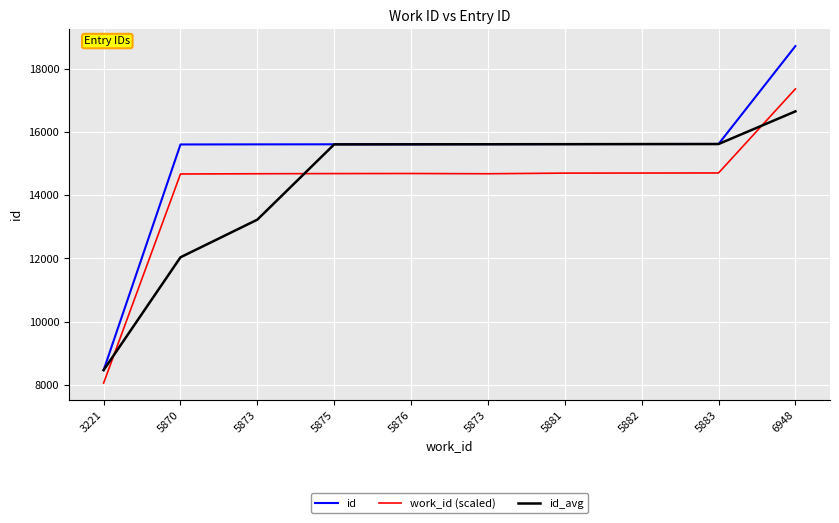

True or false: id_avg and id intersect in this chart.

False